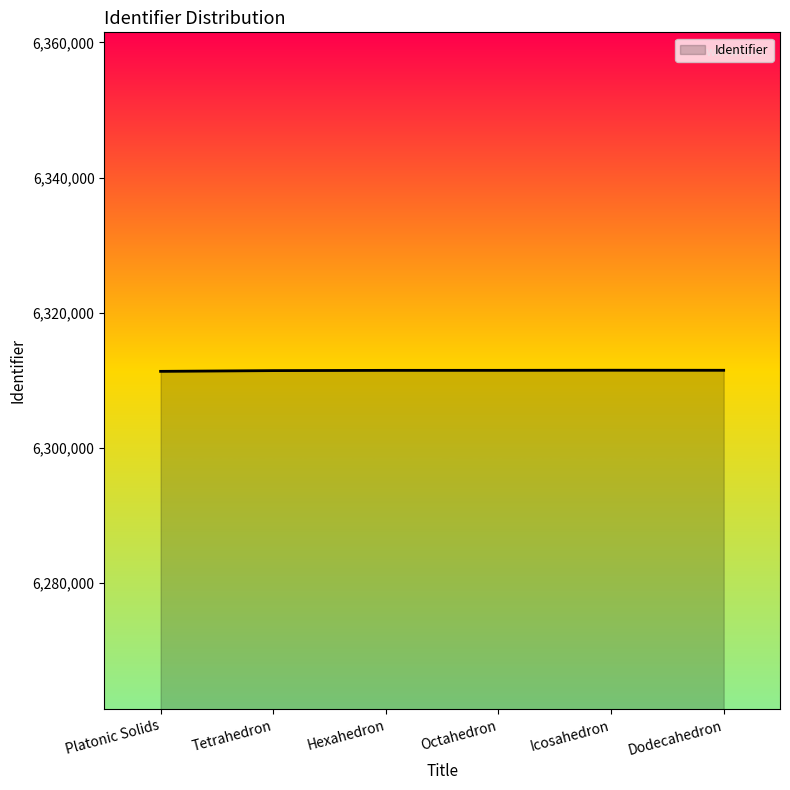

True or false: the data shows 6311476 at Dodecahedron.

True